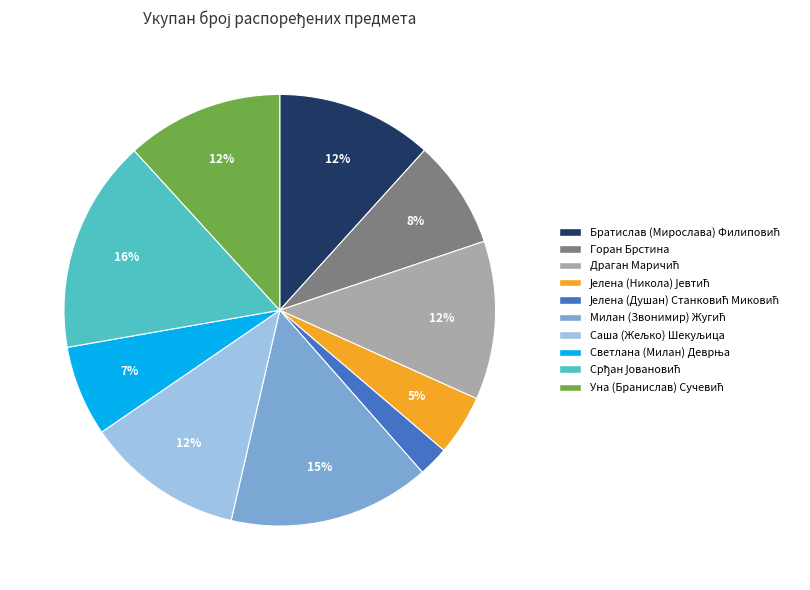

Is there any slice that represents more than half of the pie?

No